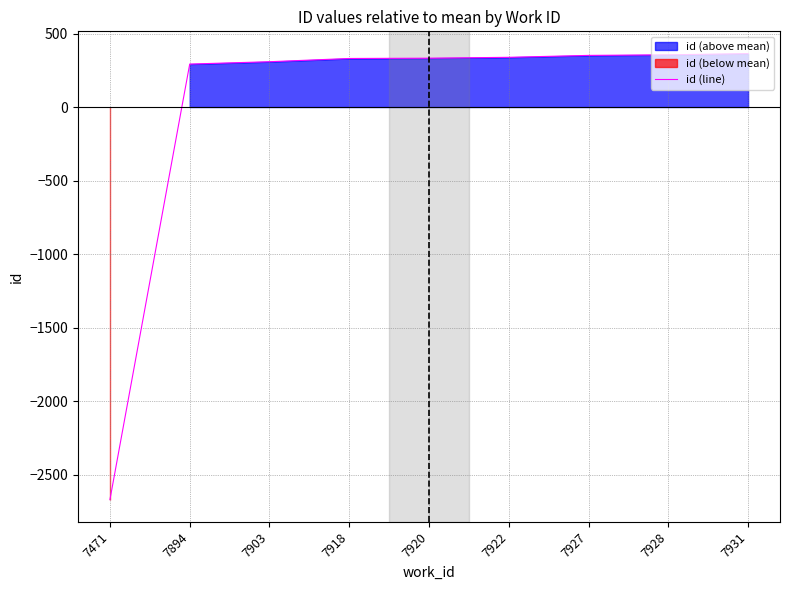

What is the smallest value displayed?

-2669.9